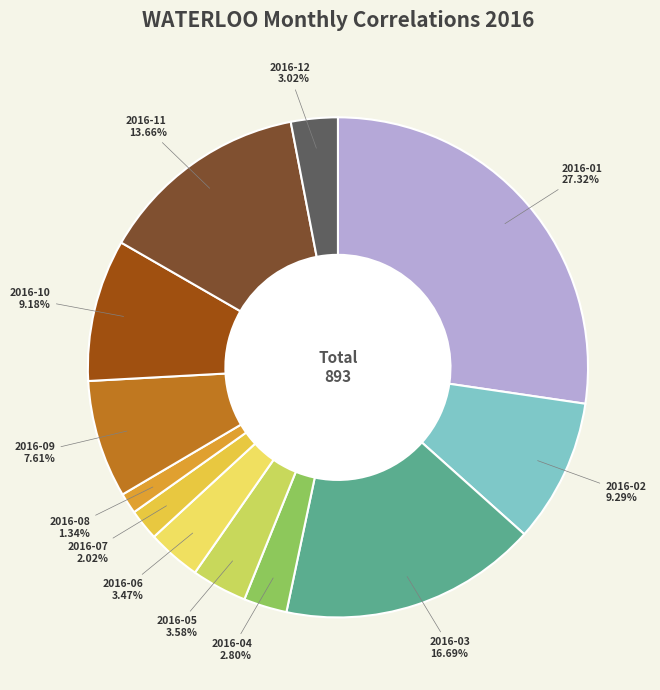

To the nearest percent, what percentage of the pie is 2016-11?

14%